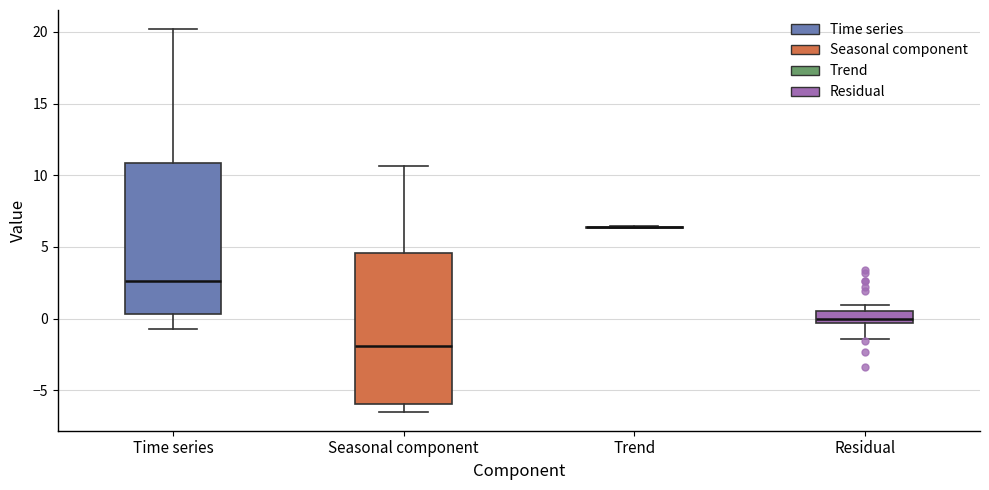

Reading left to right, read every box against the y-axis: the position of its median line, the range the box covers, and the ends of its whiskers. The values are not printed on the chart, so give them approximately, as read against the axis.

Time series: median 2.5, box 0.5 to 11.0, whiskers -0.5 to 20.0
Seasonal component: median -2.0, box -6.0 to 4.5, whiskers -6.5 to 10.5
Trend: box collapsed to a line at 6.5, whiskers 6.5 to 6.5
Residual: median 0.0, box -0.5 to 0.5, whiskers -1.5 to 1.0